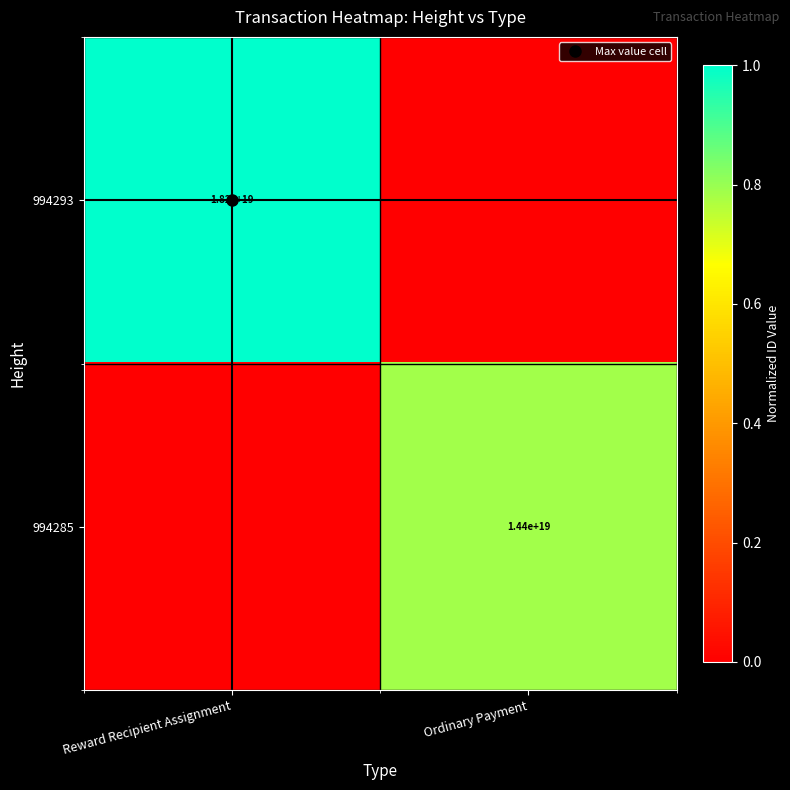

Rank the series by their average value, from lowest to highest.

994285, 994293